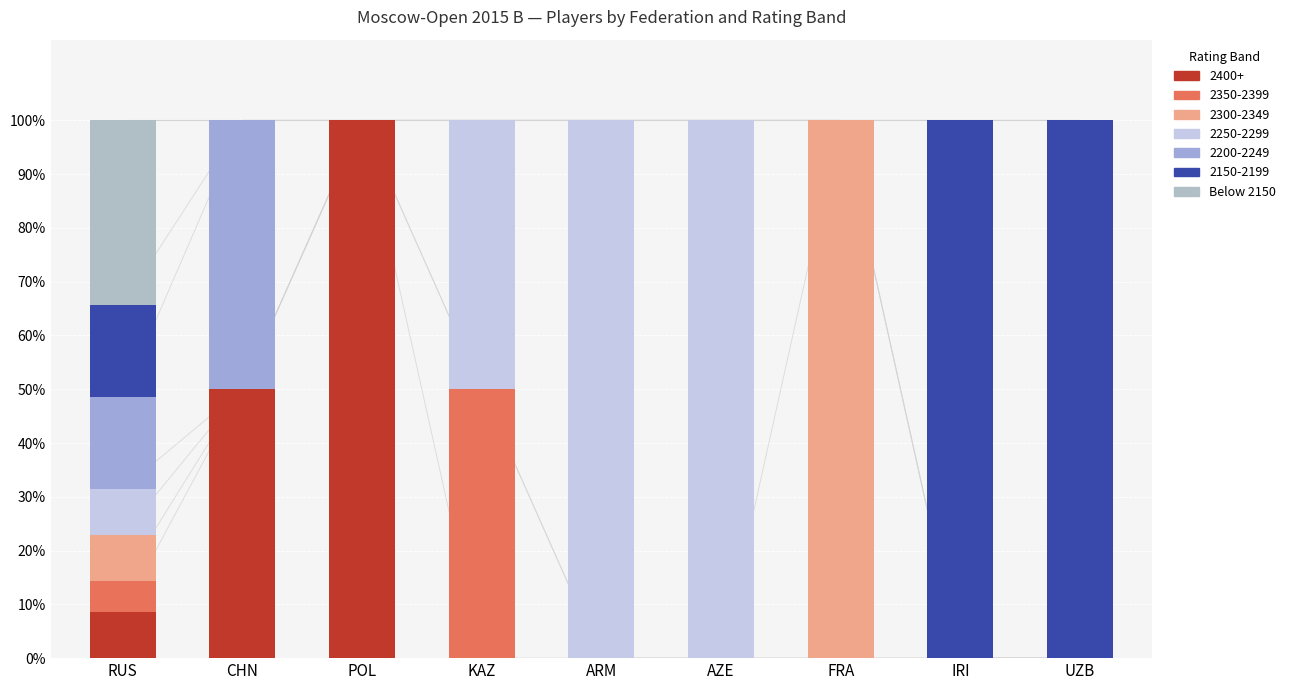

Count the number of categories in the chart.

9